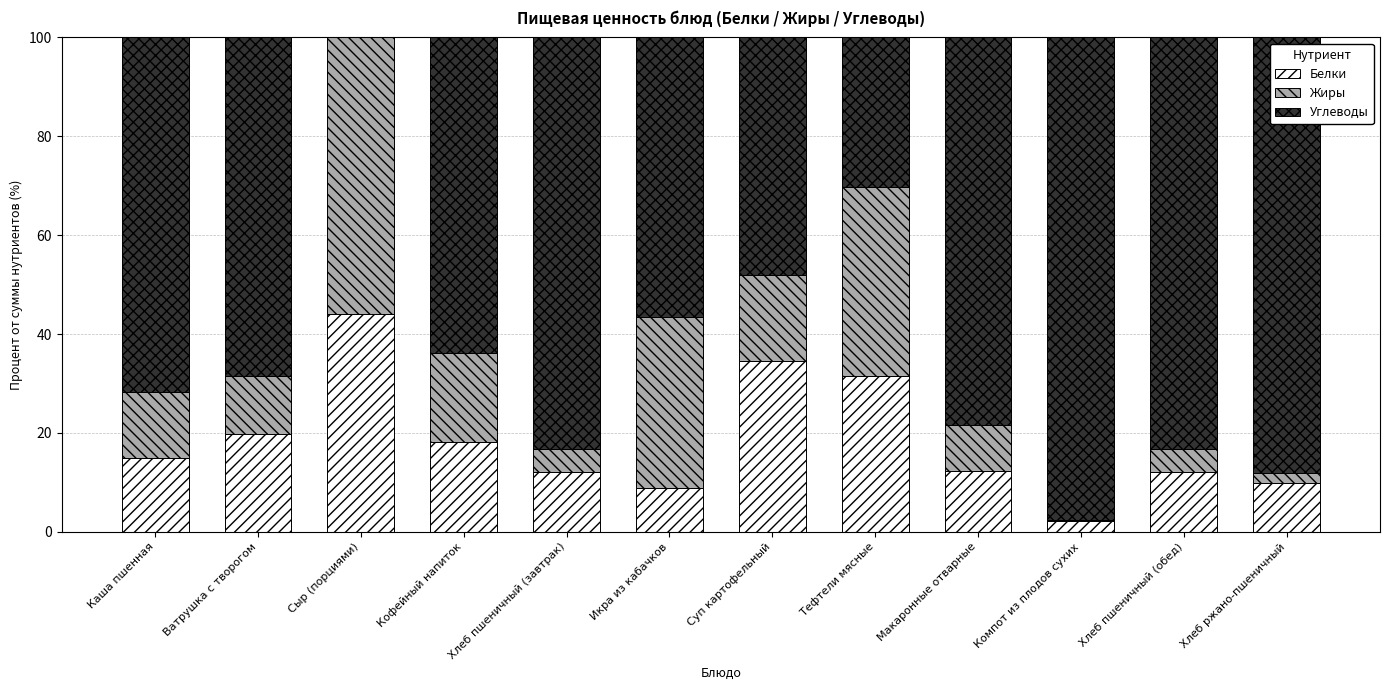

What is the total value across all series at Суп картофельный?

100.0